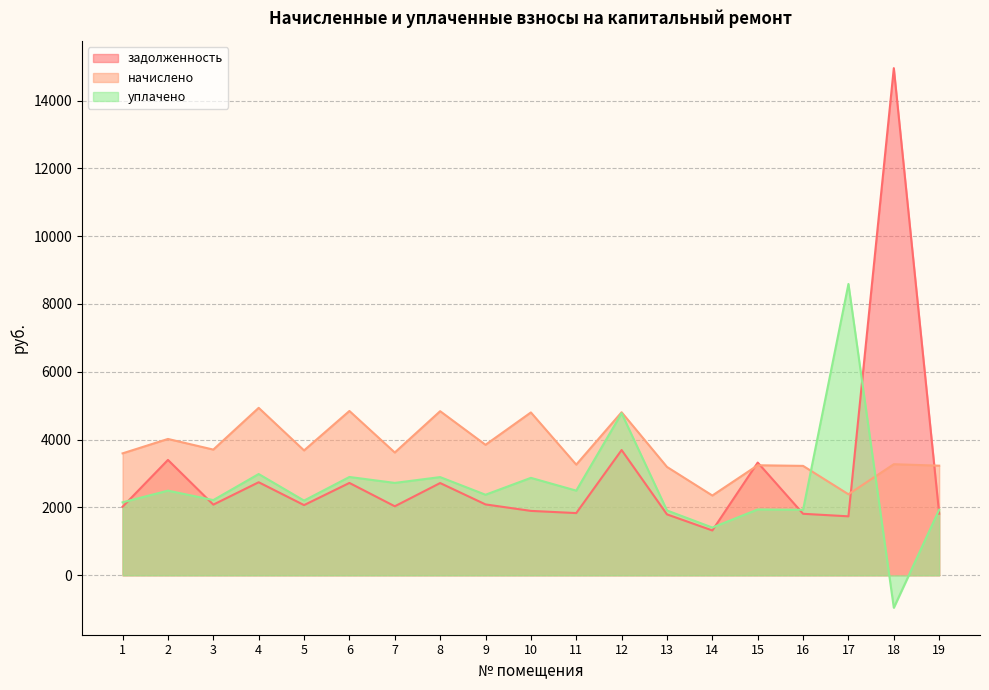

At how many categories does at least one series exceed 765?

19